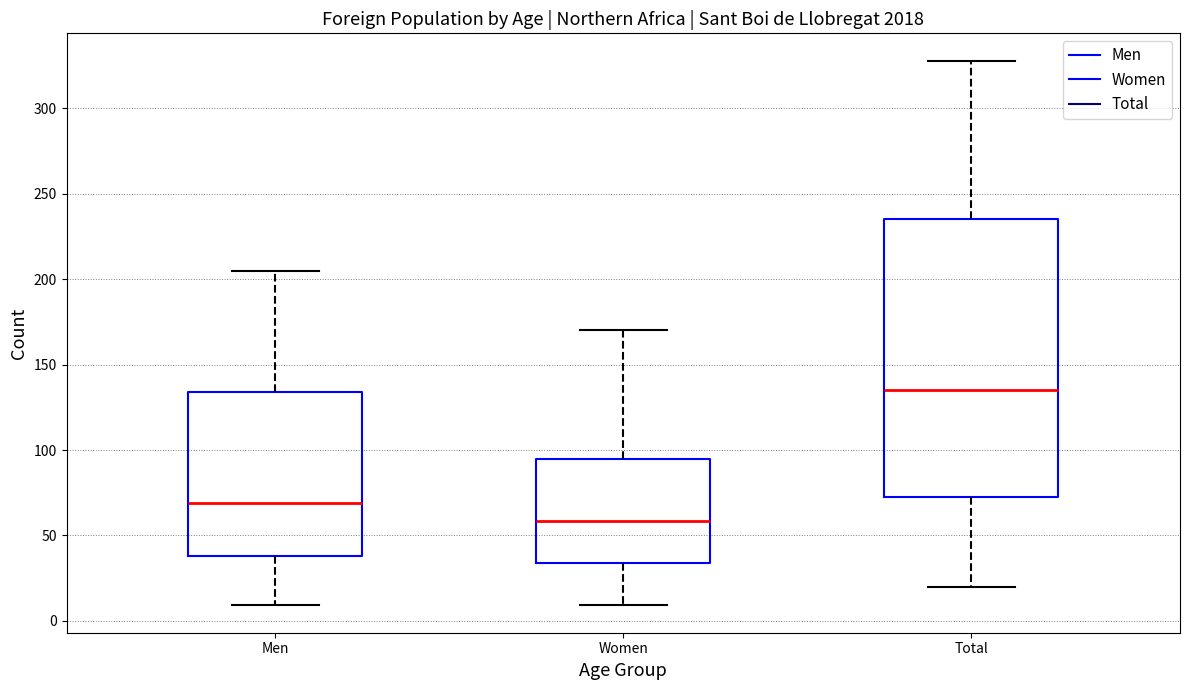

Which box is the tallest, from its lower edge to its upper edge?

Total